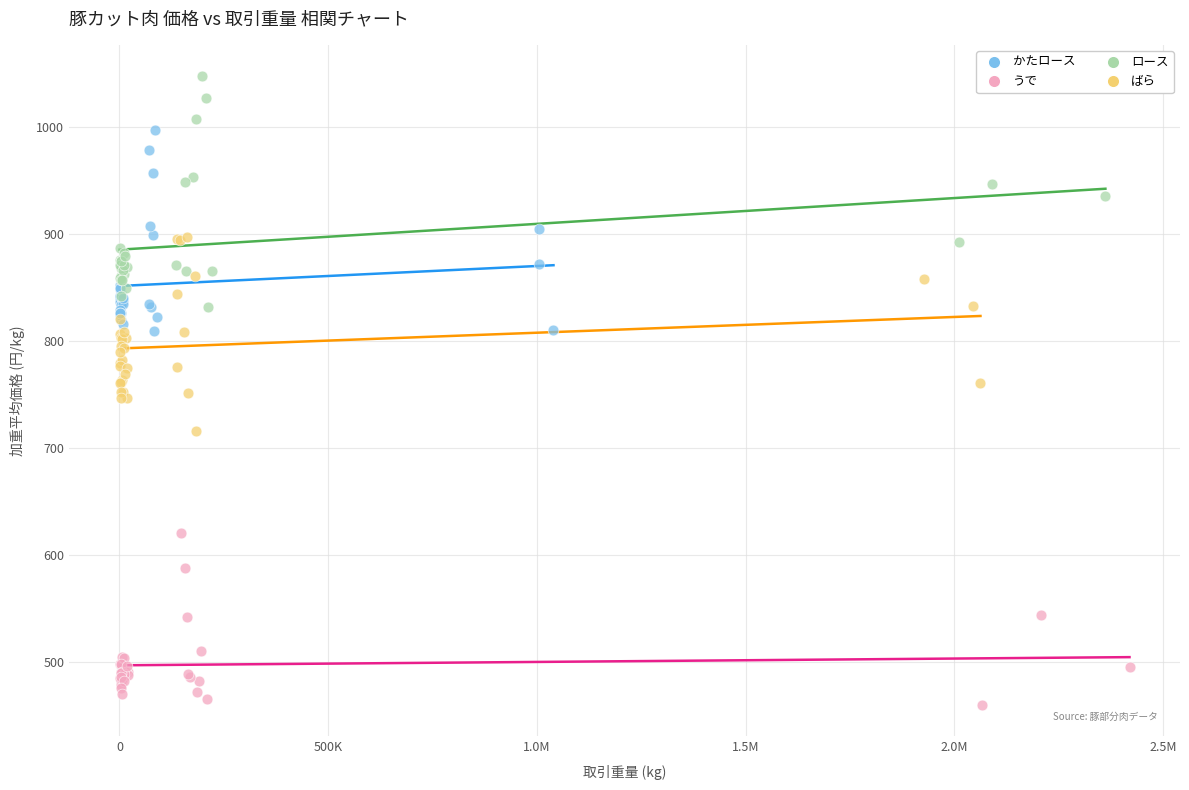

What are all the series names shown in the legend?

かたロース, うで, ロース, ばら